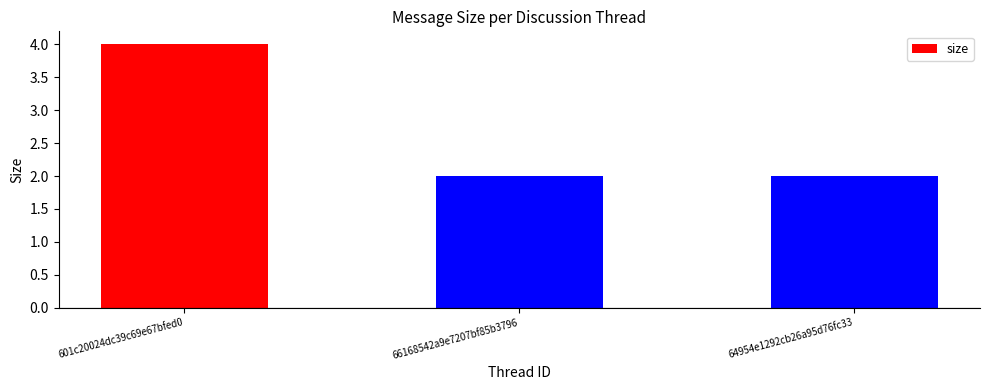

Reading left to right, extract all data points from this chart.

4	2	2